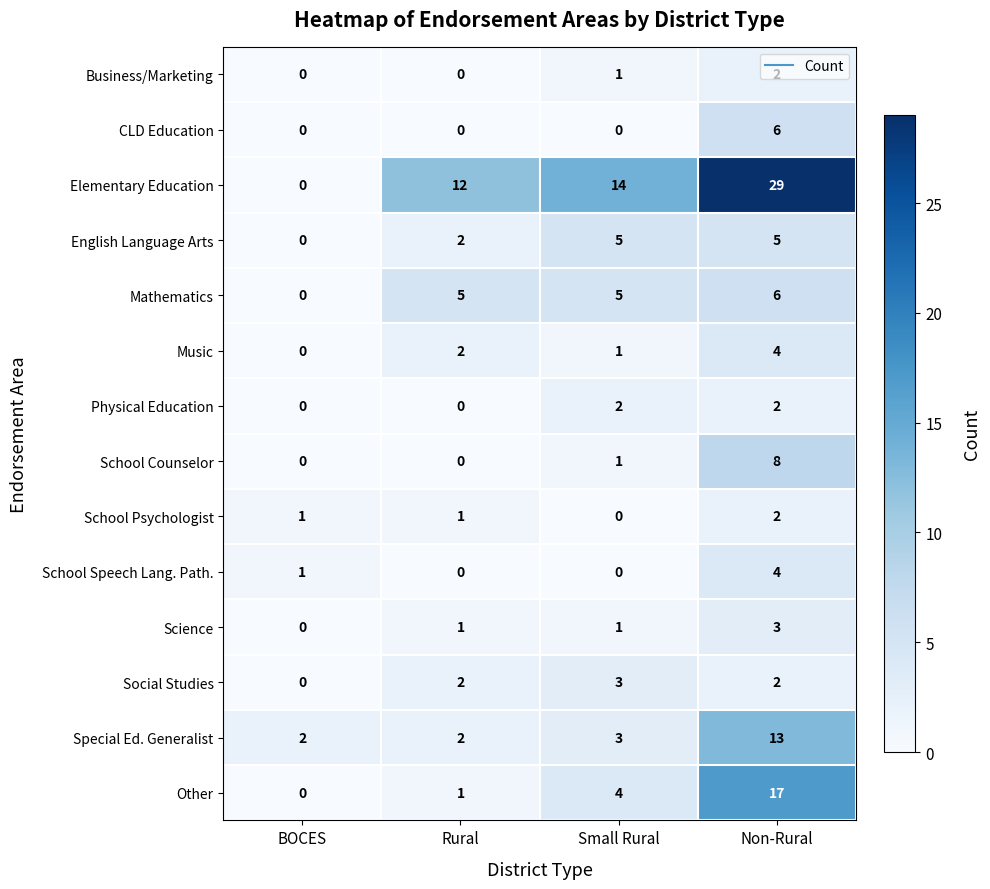

Where is Music nearest to the value 2?

Rural